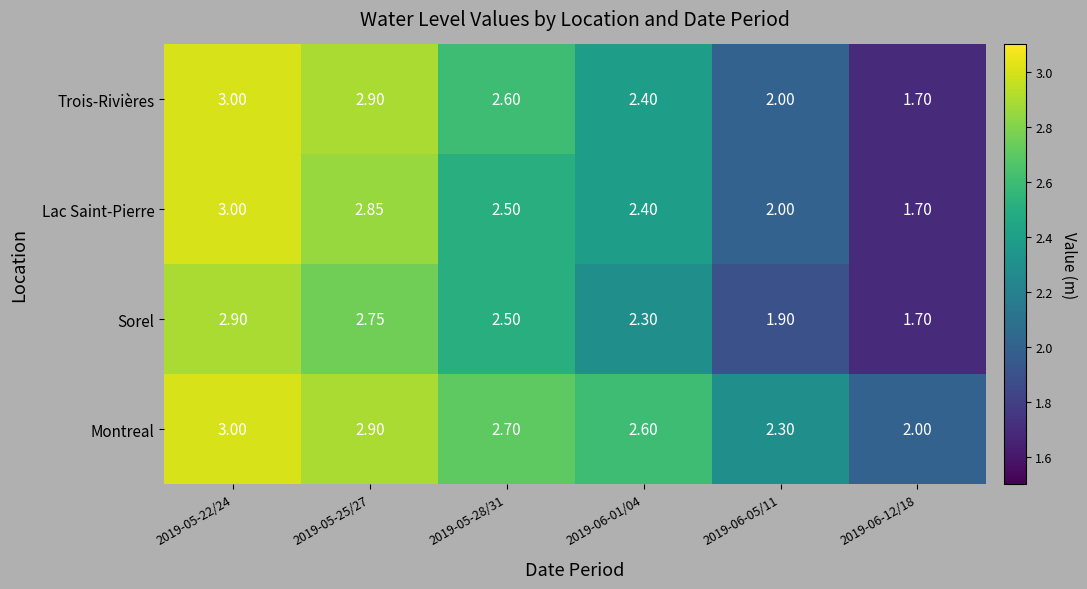

Which series has the largest total across all categories?

Montreal